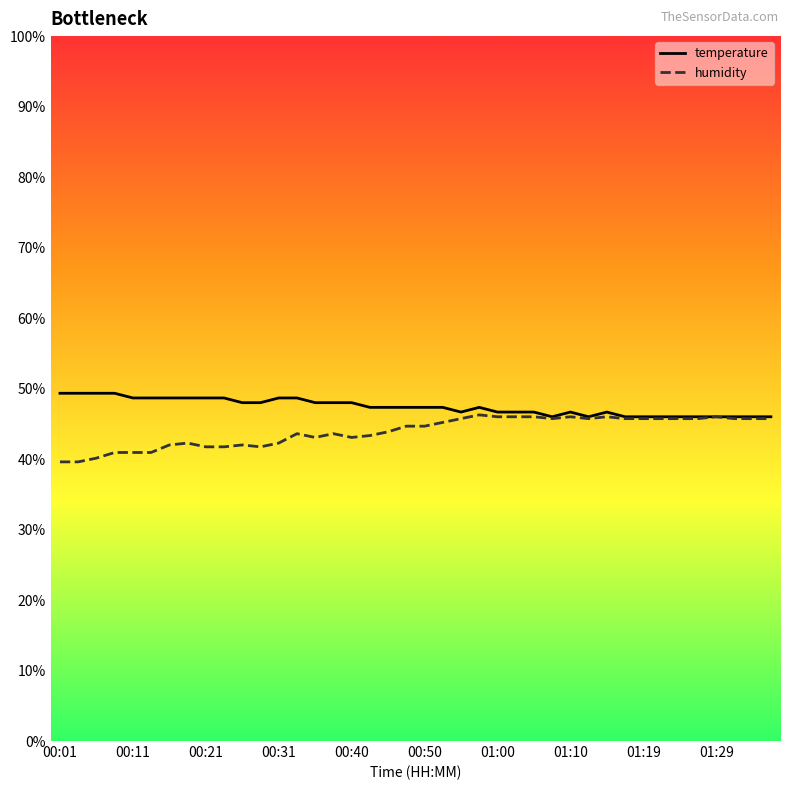

True or false: humidity has more than 1 points higher than both neighbors.

True